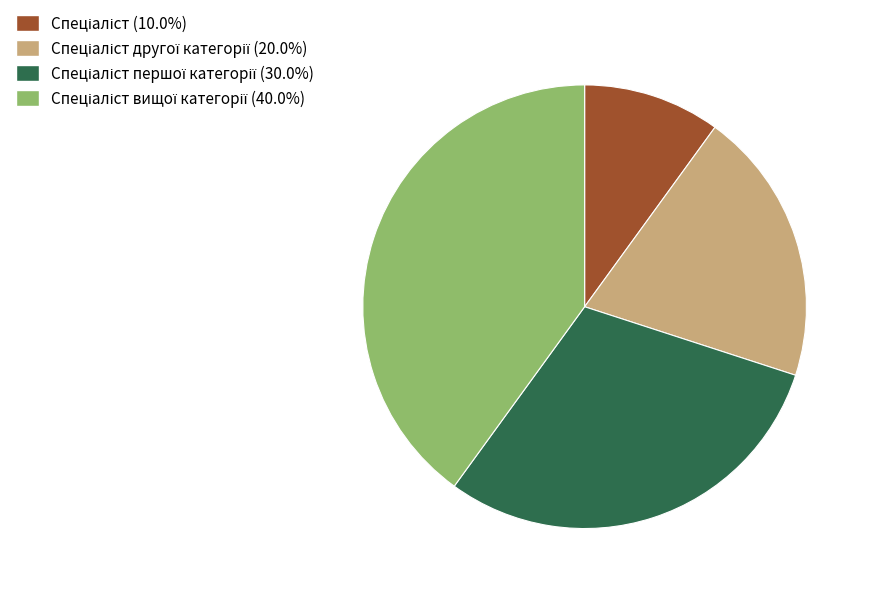

How many slices are in this pie chart?

4